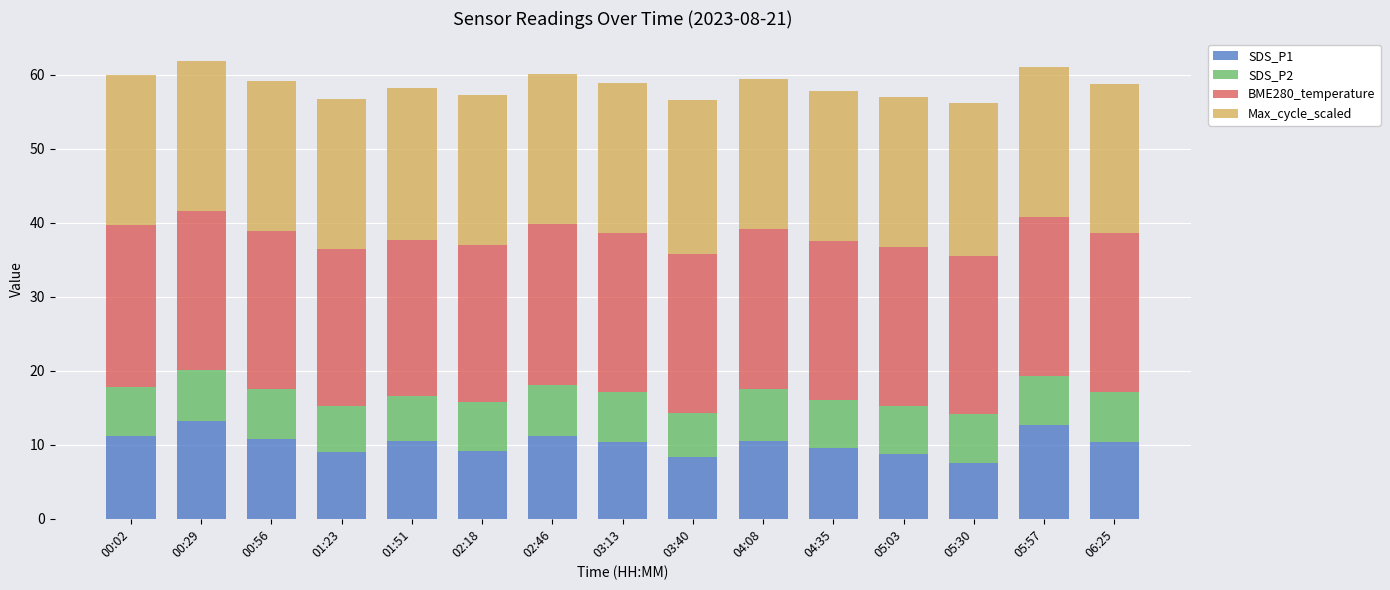

What is the sum of the SDS_P1 values at 05:03 and 02:46?

19.8